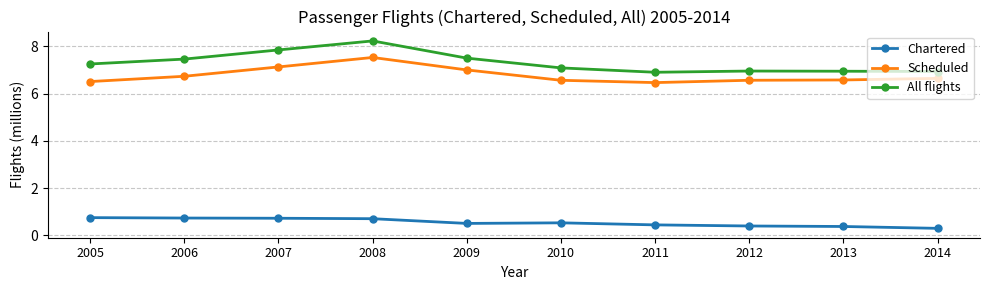

Is it true that Scheduled equals 9.7 at 2014?

False